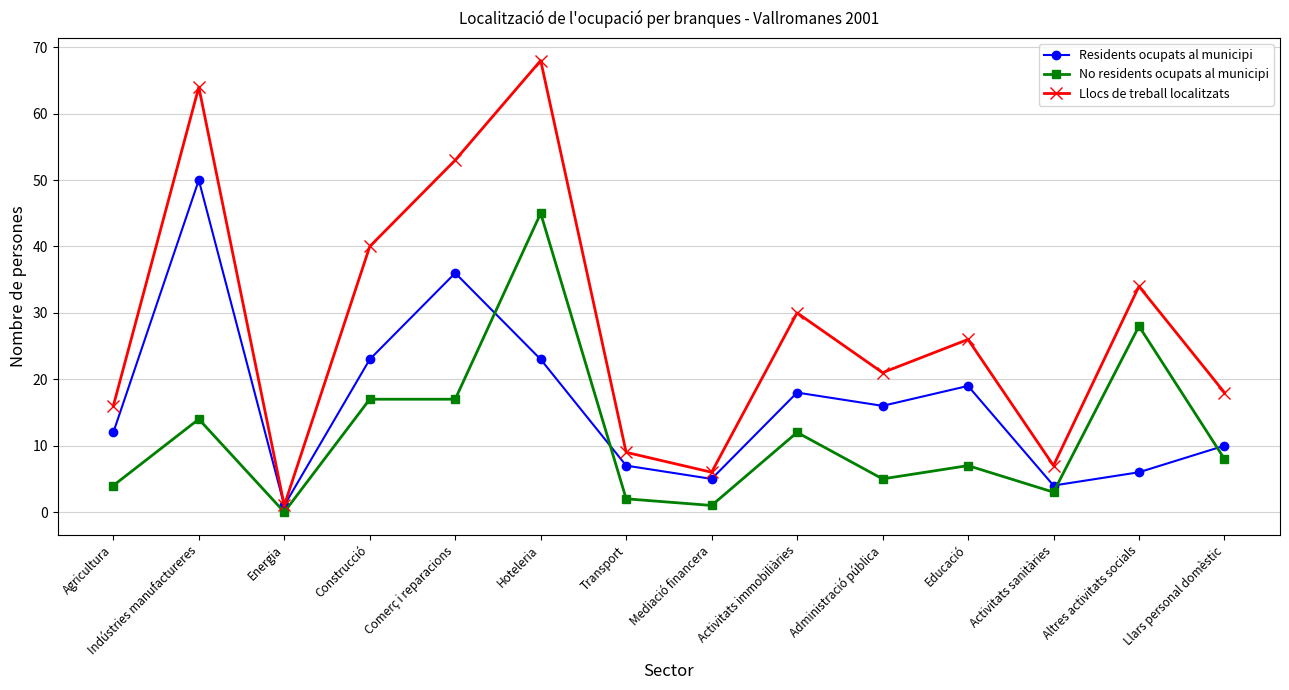

True or false: Llocs de treball localitzats has more than 1 points higher than both neighbors.

True